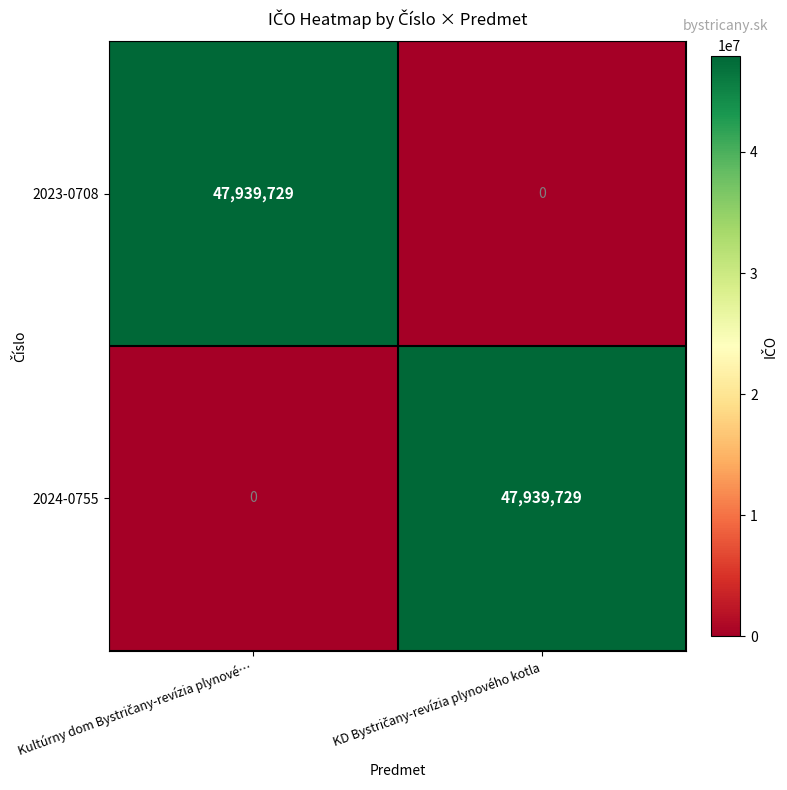

What is the maximum value for 2024-0755?

47939729